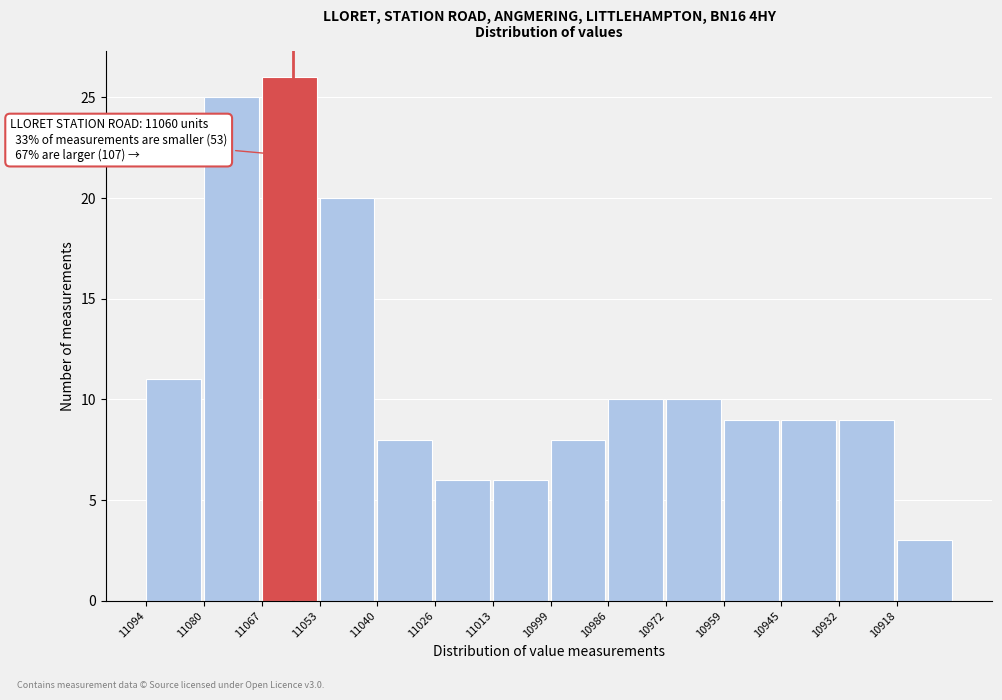

Reading left to right, what are all the values shown in this chart?

11094=11	11080=25	11067=26	11053=20	11040=8	11026=6	11013=6	10999=8	10986=10	10972=10	10959=9	10945=9	10932=9	10918=3